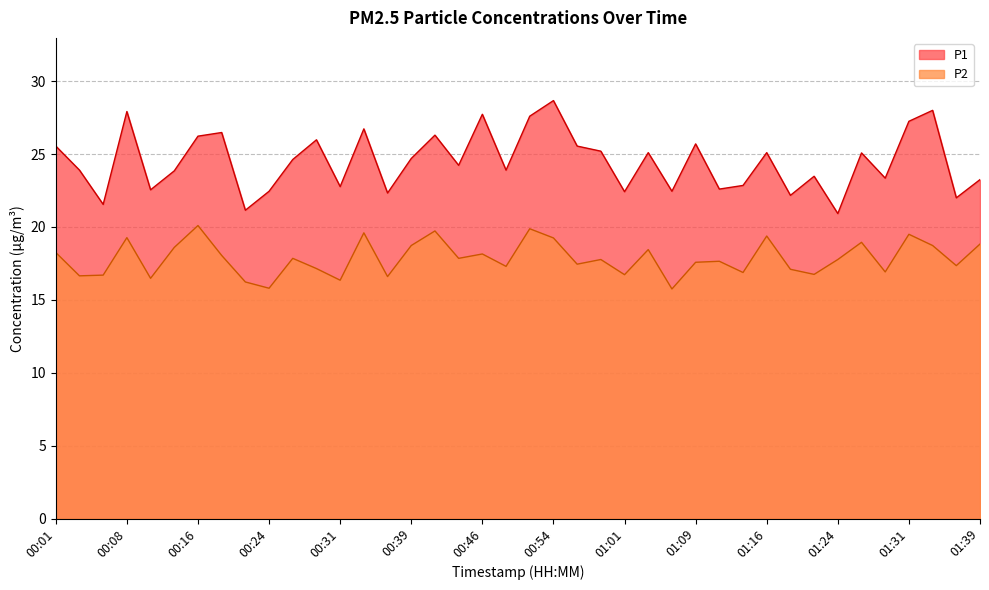

In P1, how many points are lower than both neighbors (excluding endpoints)?

14